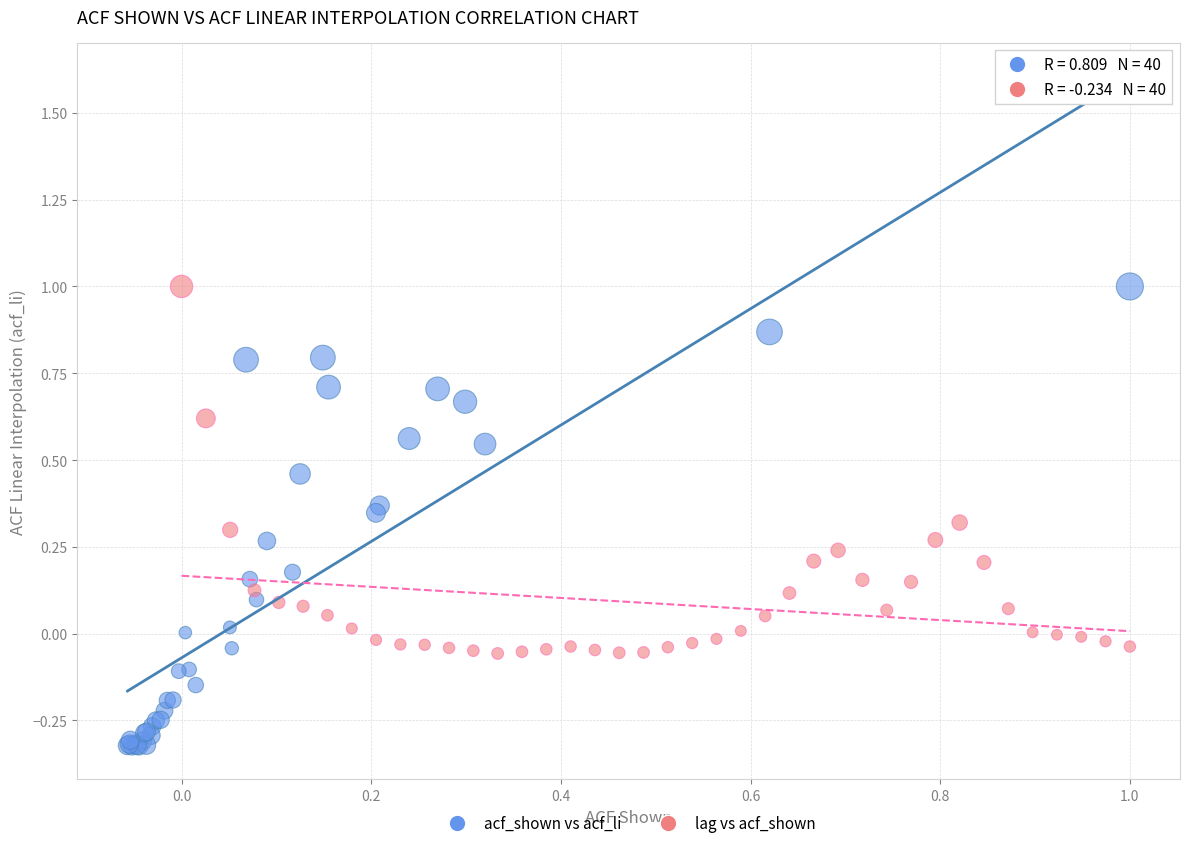

Which series has the widest spread of Y values?

acf_shown vs acf_li